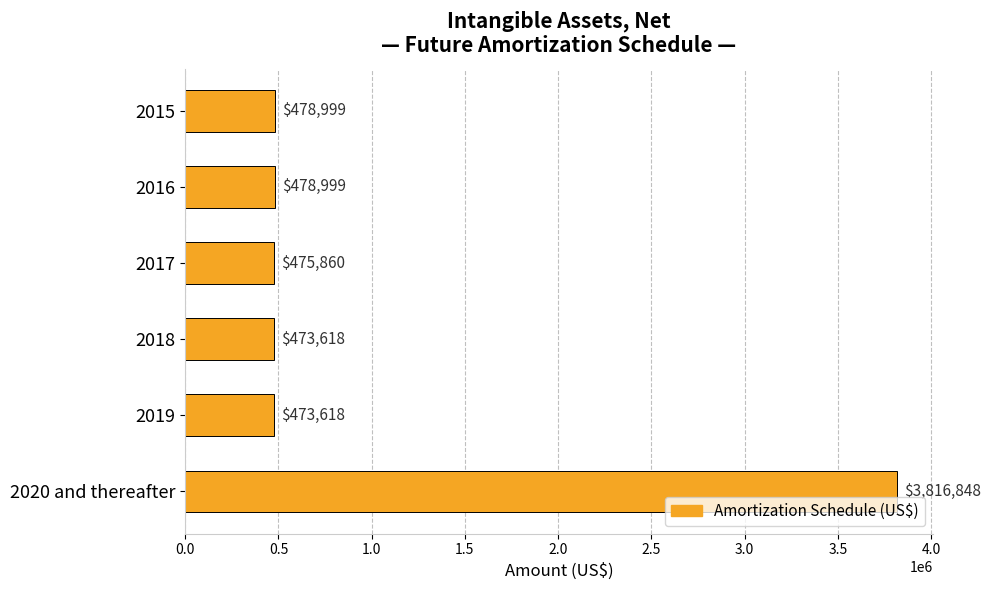

Is it true that the value at 2015 is 478999?

True